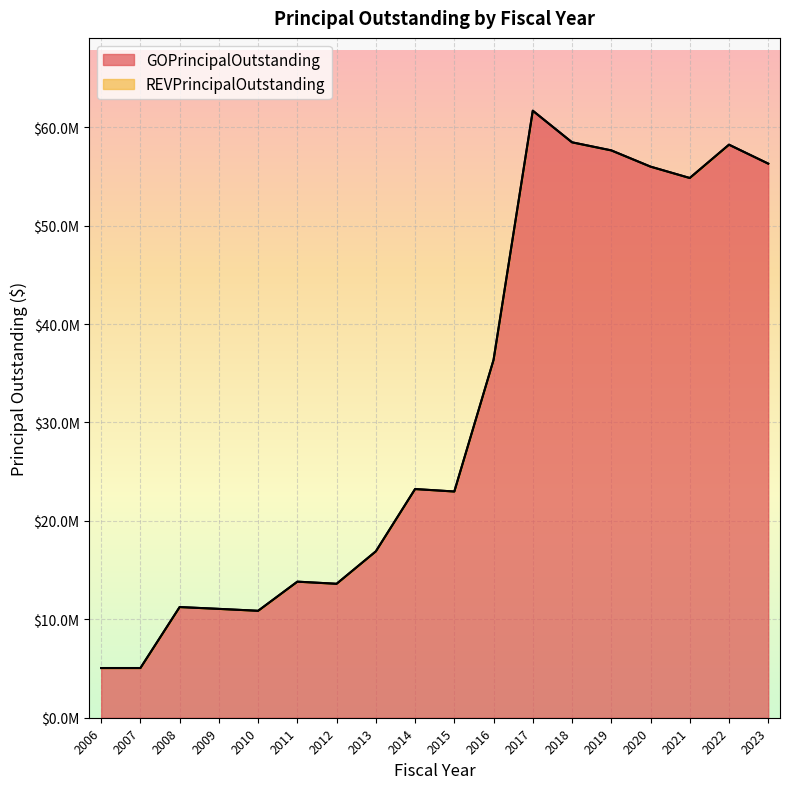

Reading right to left, extract all data points from this chart.

56300000	58225000	54840000	55995000	57645000	58465000	61675000	36355000	22985000	23235000	16905000	13610000	13825000	10865000	11060000	11245000	5050000	5050000